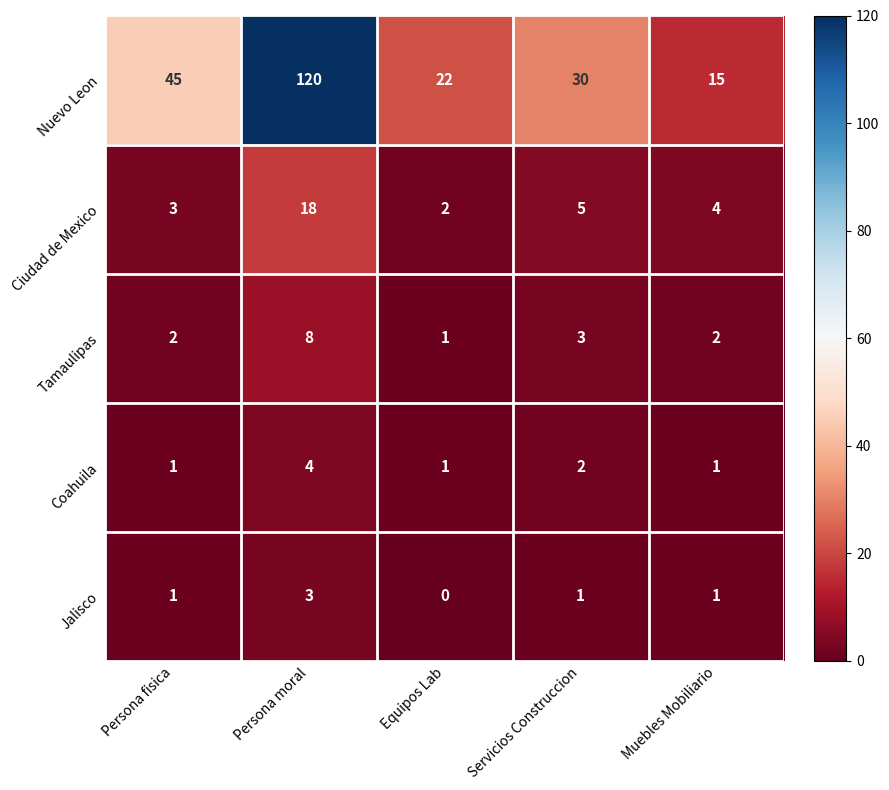

Count the number of data series in this chart.

5